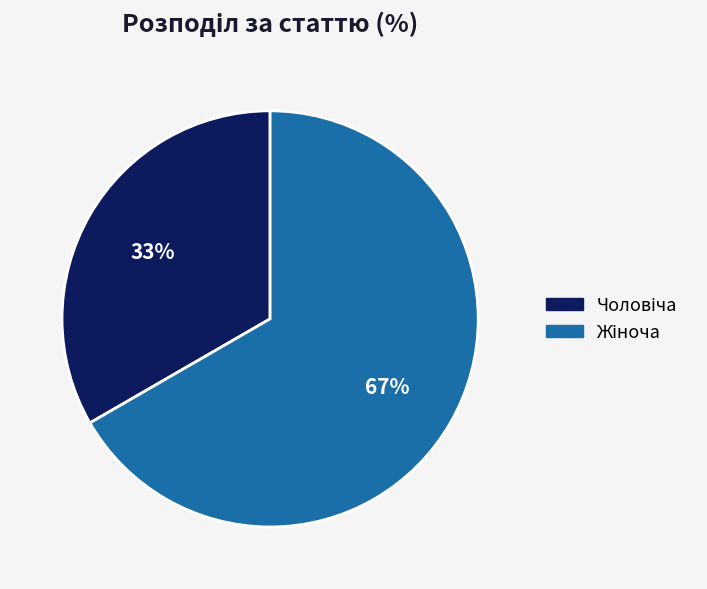

To the nearest percent, what is the average slice percentage?

50%